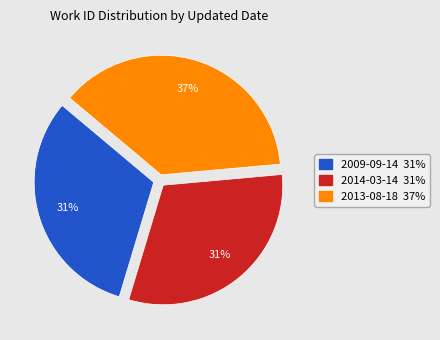

Between 2013-08-18 and 2014-03-14, which is larger?

2013-08-18